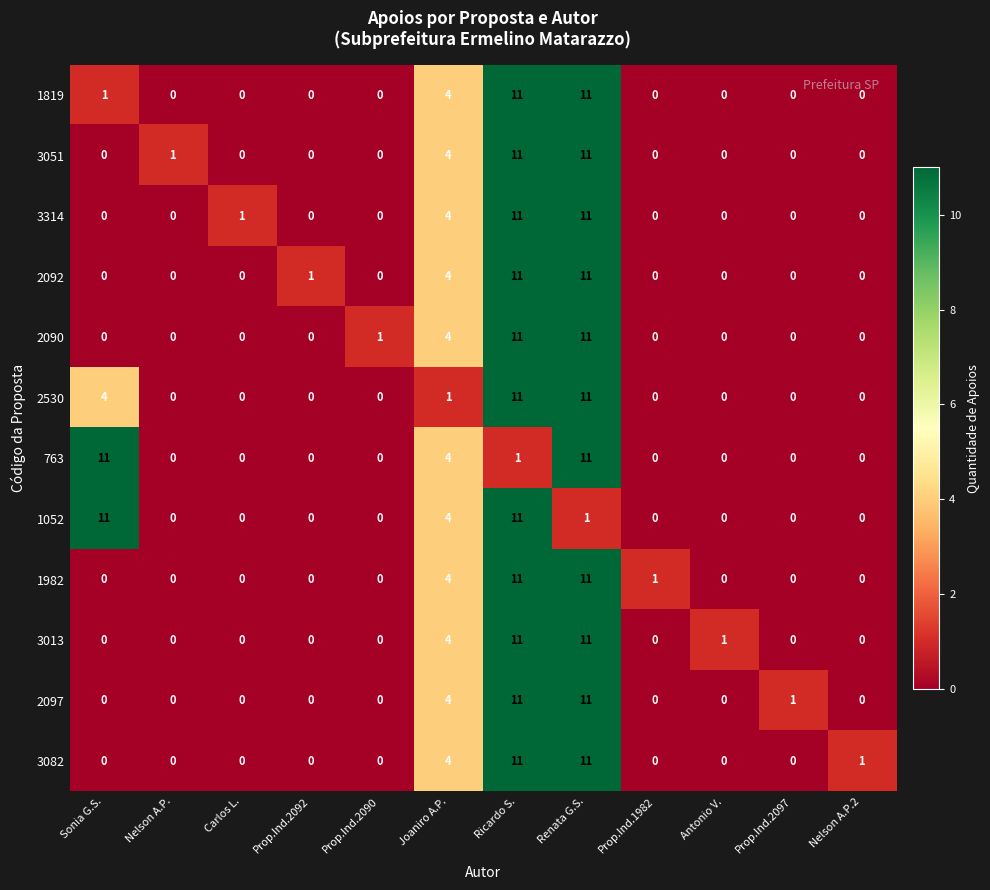

What is the total value across all series at Sonia G.S.?

27